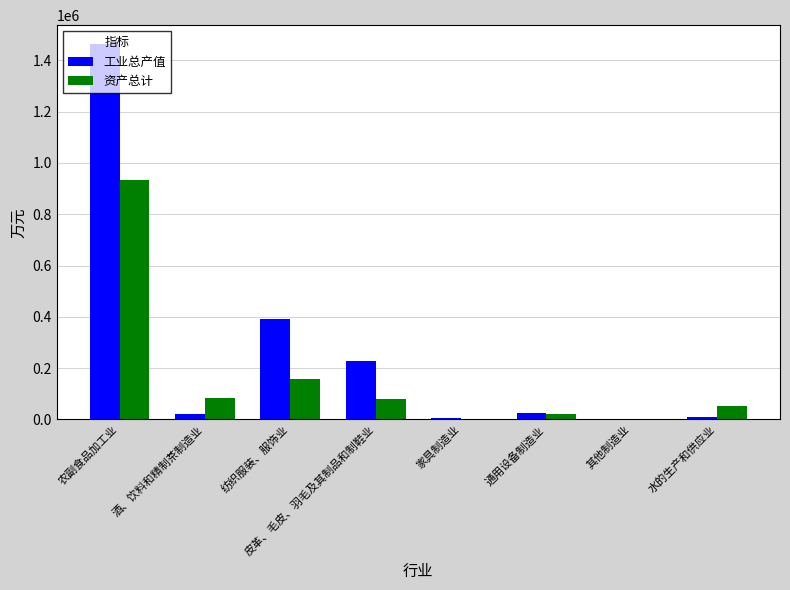

Which label corresponds to the largest value in the chart?

农副食品加工业